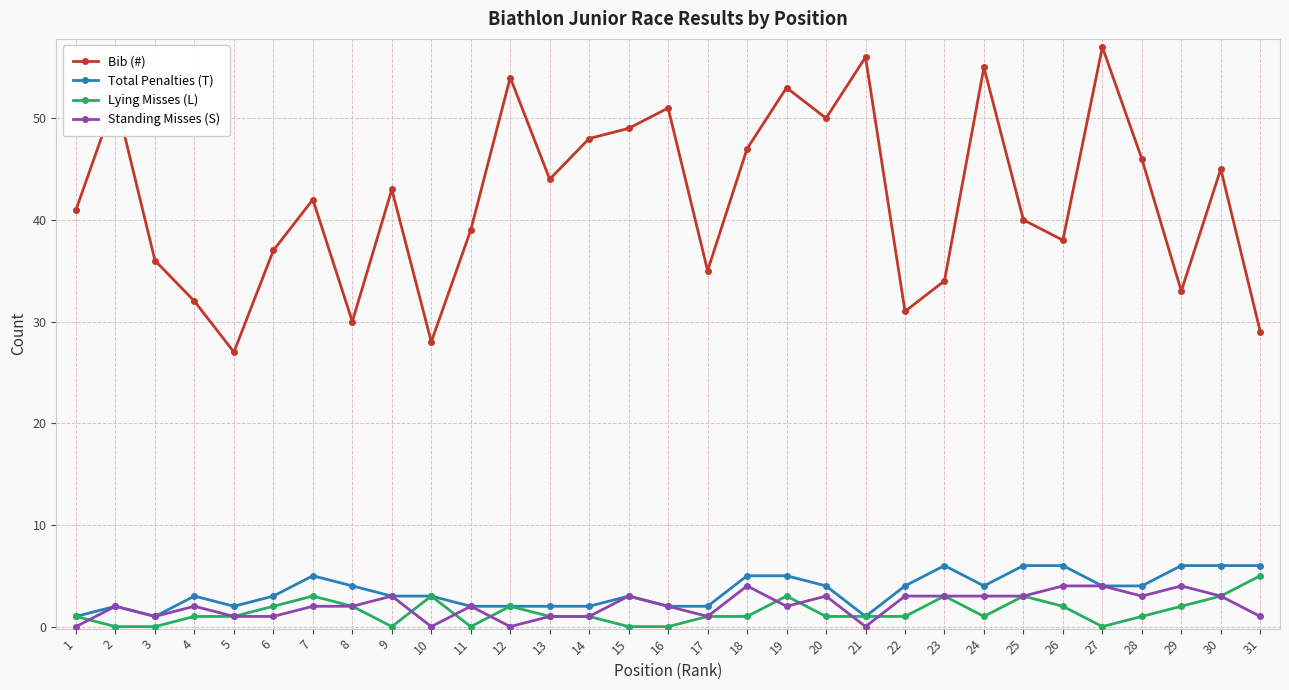

Between 1 and 18, which series saw the biggest shift?

Bib (#)